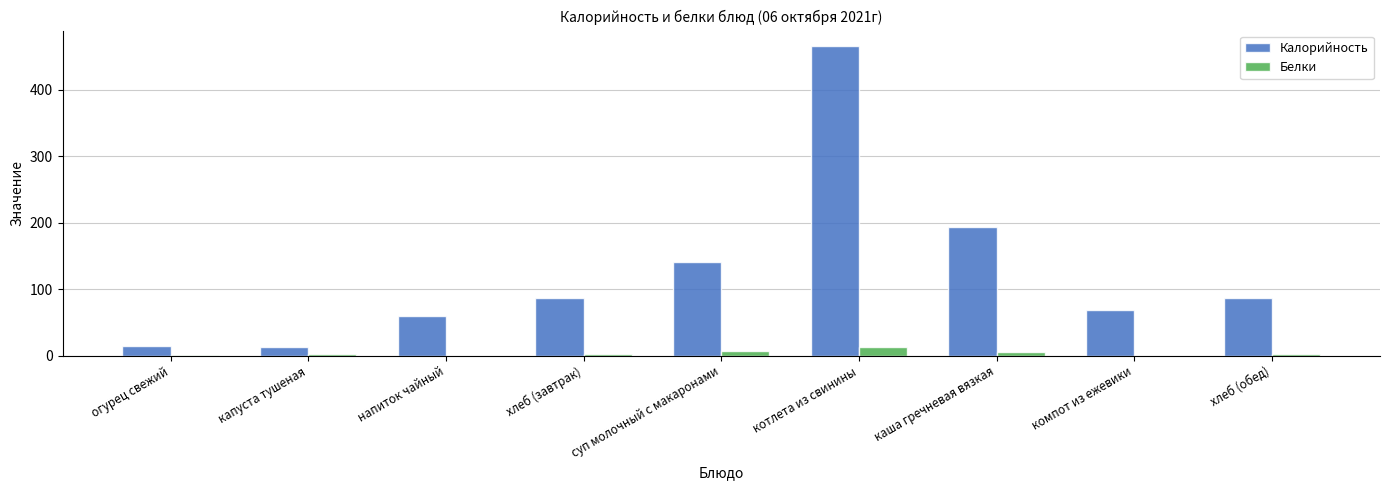

The Калорийность series shows 87.0 at хлеб (обед). True or false?

True